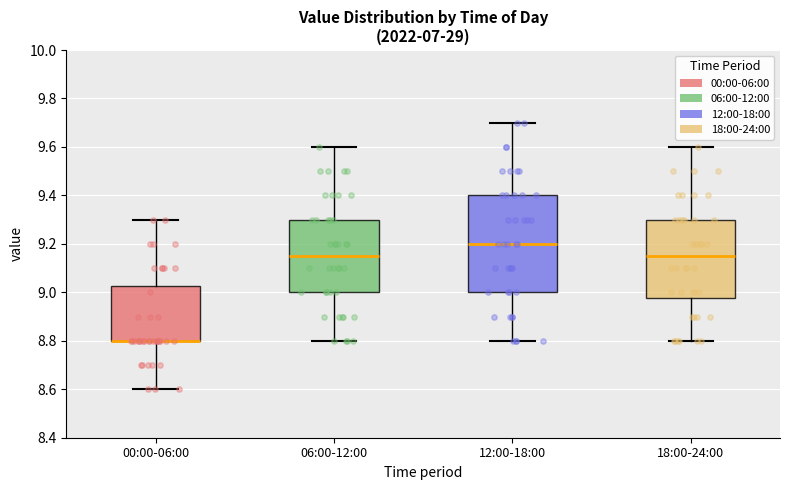

Reading left to right, transcribe this box plot: for each box, give where its median line is, the range the box spans, and where its two whiskers end, as read against the y-axis. The values are not printed on the chart, so give them approximately, as read against the axis.

00:00-06:00: median 8.80 (drawn on the box's lower edge), box 8.80 to 9.02, whiskers 8.60 to 9.30
06:00-12:00: median 9.16, box 9.00 to 9.30, whiskers 8.80 to 9.60
12:00-18:00: median 9.20, box 9.00 to 9.40, whiskers 8.80 to 9.70
18:00-24:00: median 9.16, box 8.98 to 9.30, whiskers 8.80 to 9.60